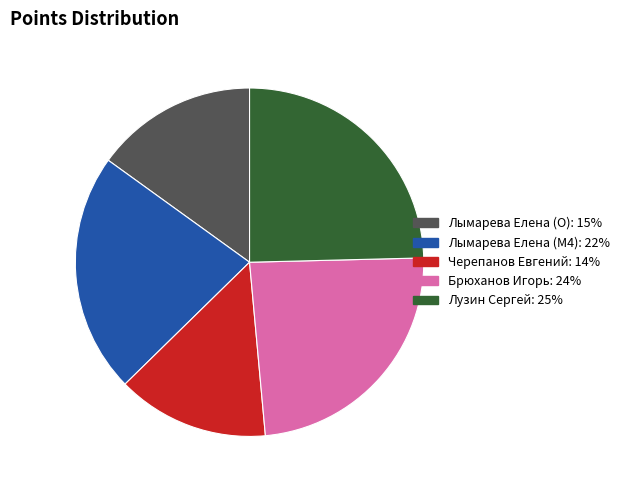

Is Лымарева Елена (O) the majority of the pie?

No